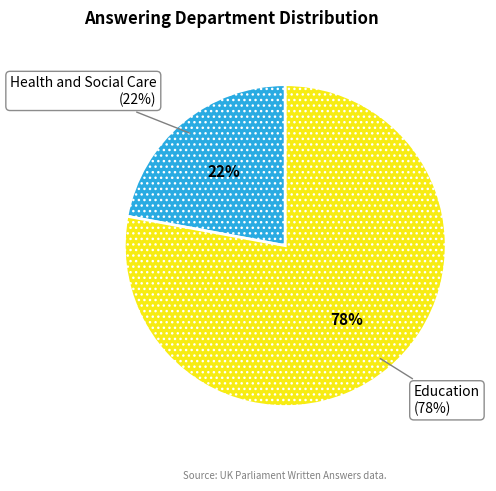

Does any single category account for the majority?

Yes